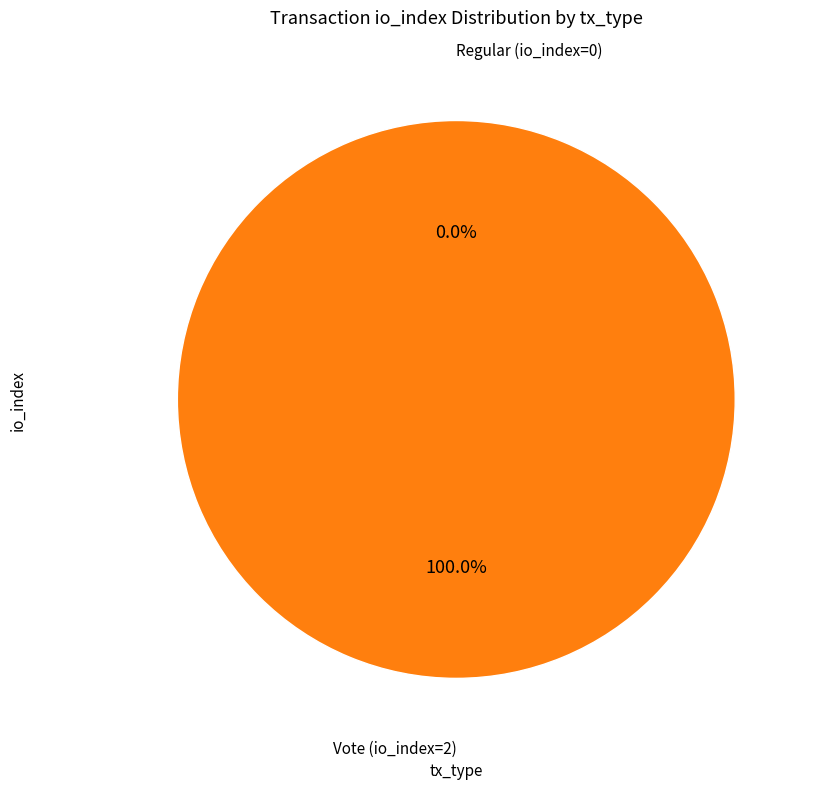

Which has a higher value, Vote (io_index=2) or Regular (io_index=0)?

Vote (io_index=2)